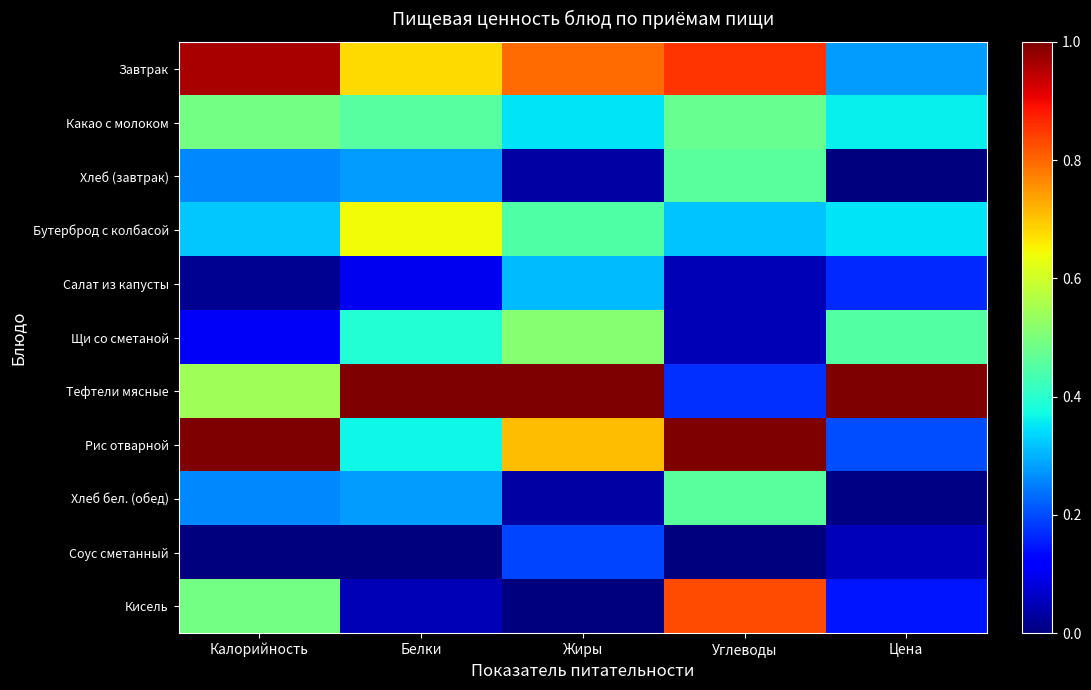

What is the total value across all series at Белки?

4.2